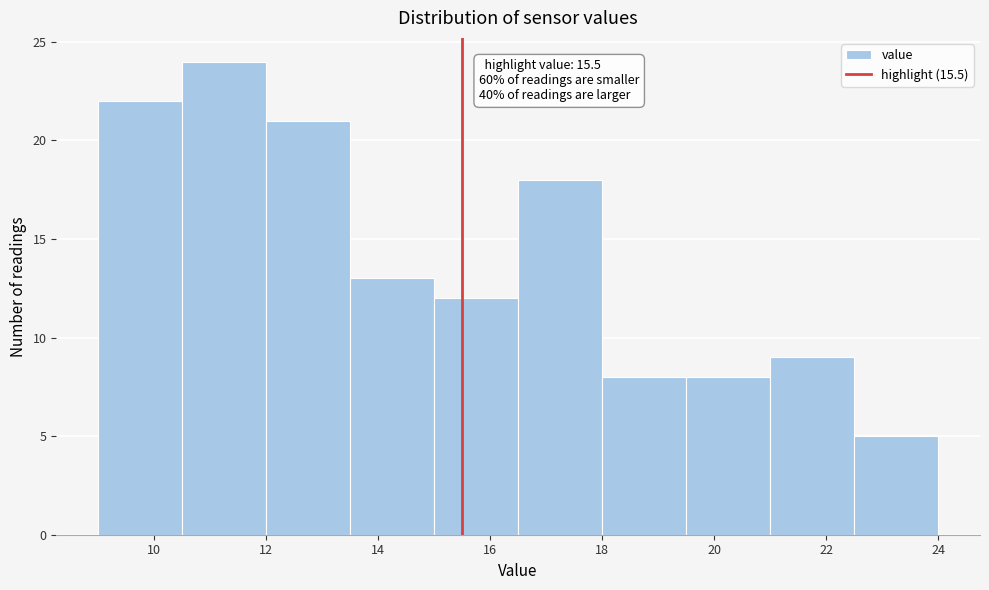

Which range on the x-axis has the tallest bar?

10.5 to 12.0